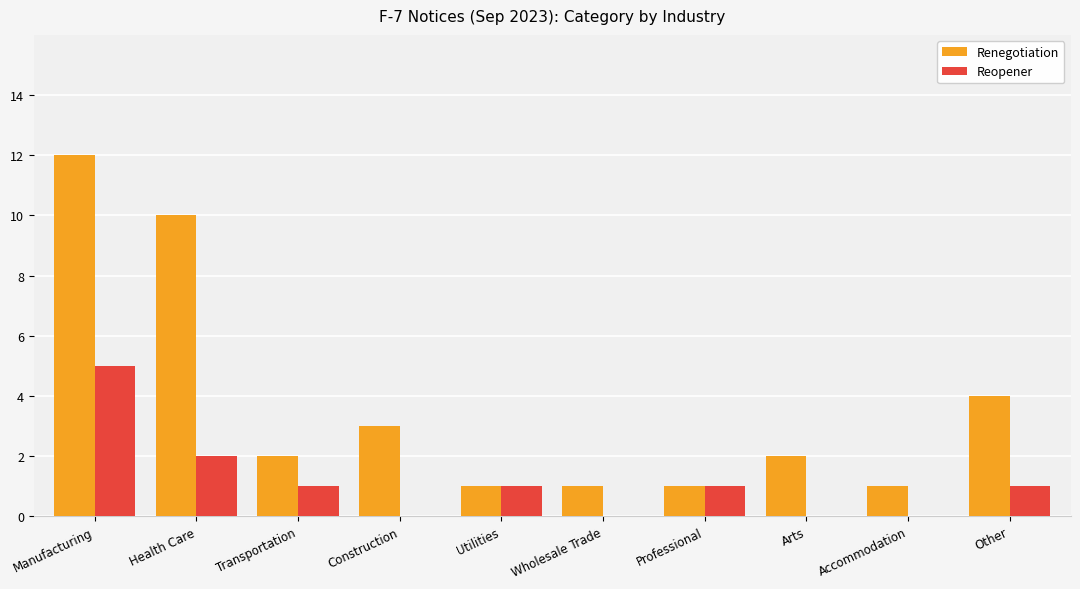

Which series has the largest total across all categories?

Renegotiation